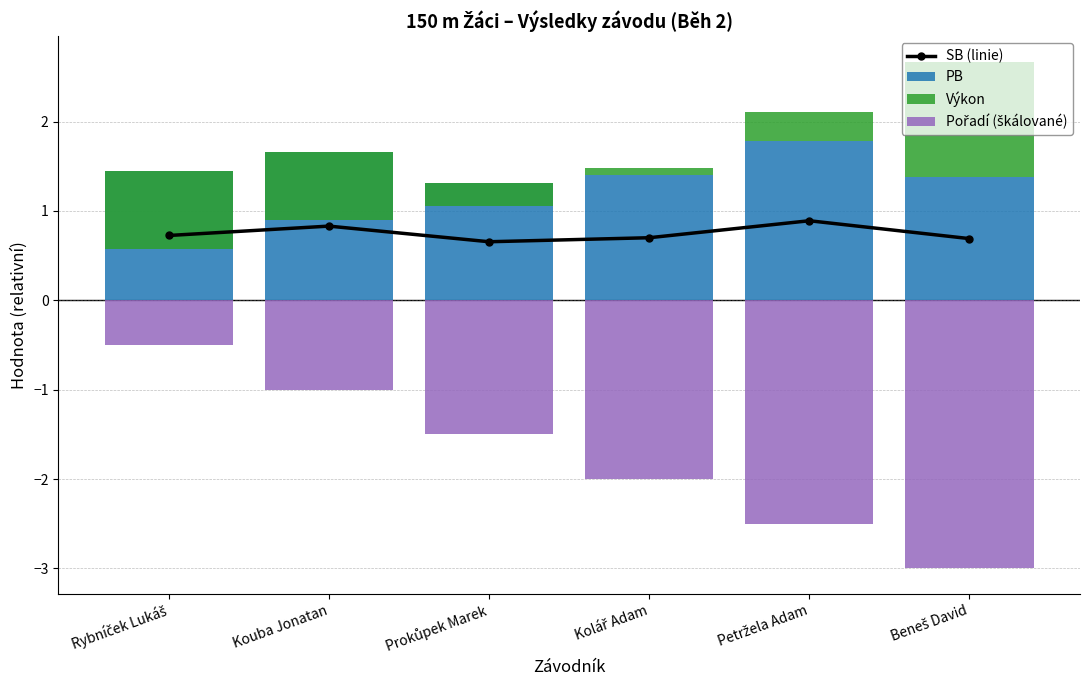

What are all the series names shown in the legend?

SB (linie), PB, Výkon, Pořadí (škálované)